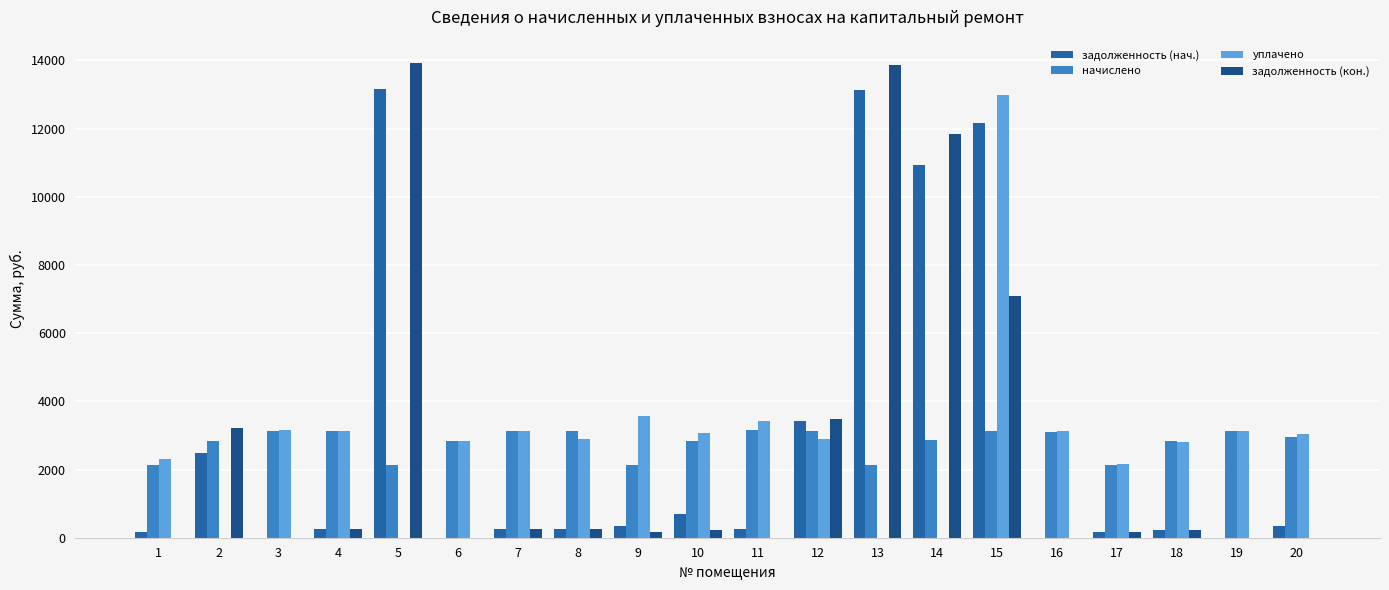

Between 14 and 20, which series saw the biggest shift?

задолженность (кон.)